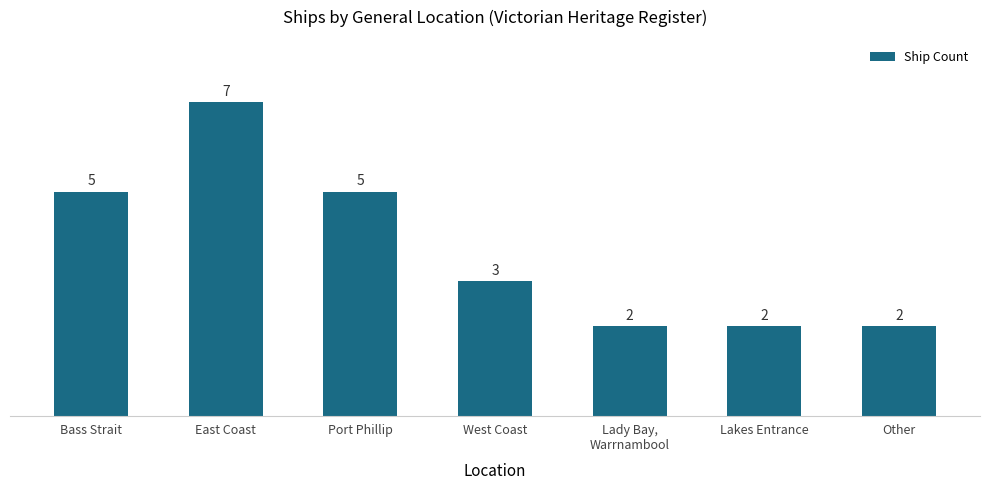

What position from the right is Other?

1